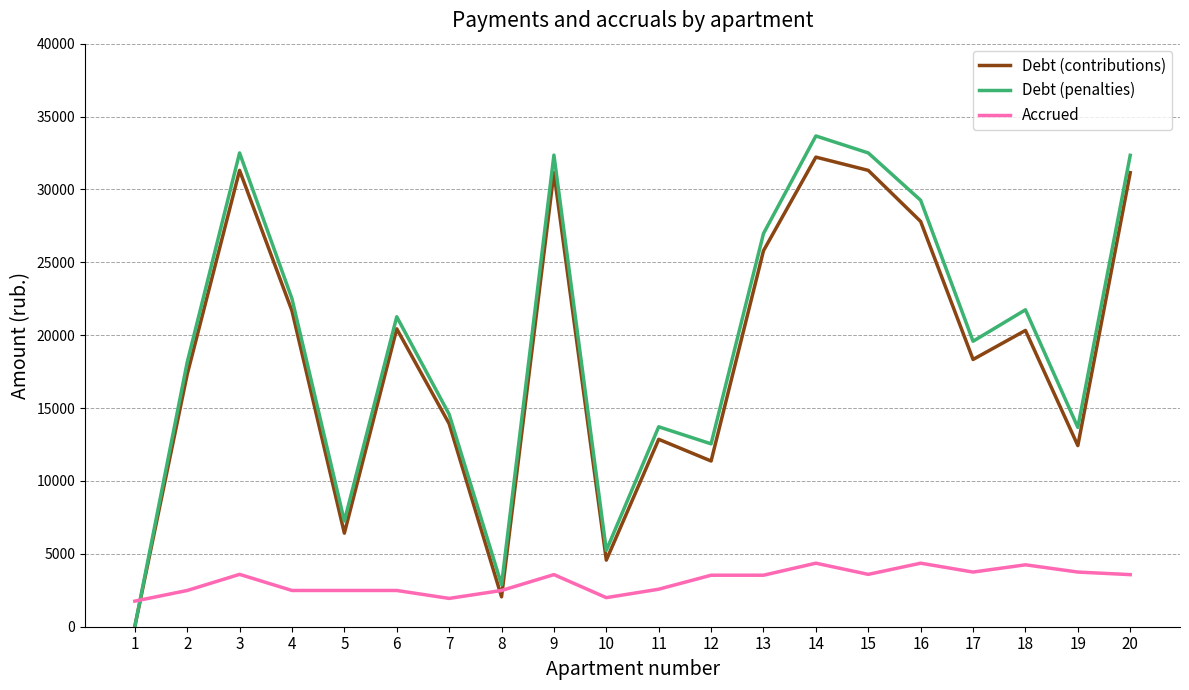

What value does the Debt (contributions) series have at 10?

4569.8